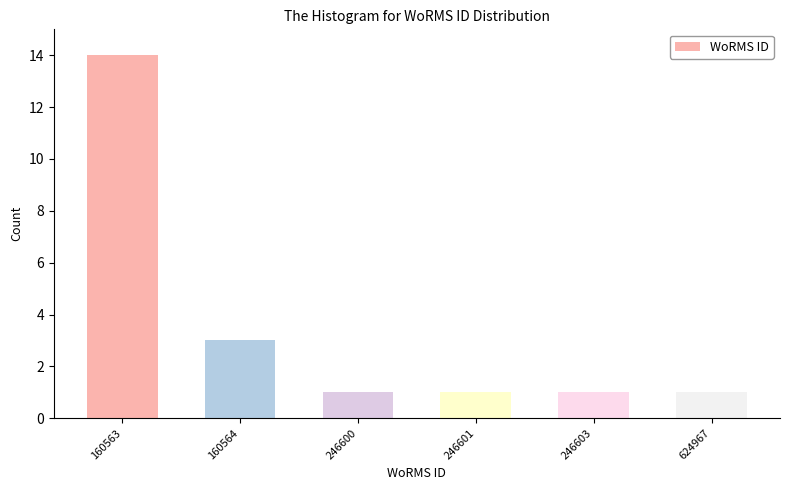

Reading left to right, transcribe all the data shown in this chart.

160563=14	160564=3	246600=1	246601=1	246603=1	624967=1